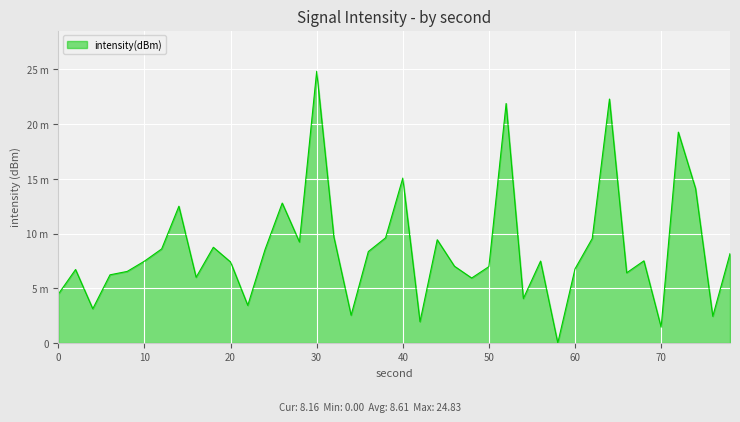

Is this an area chart (filled region under the line)?

Yes